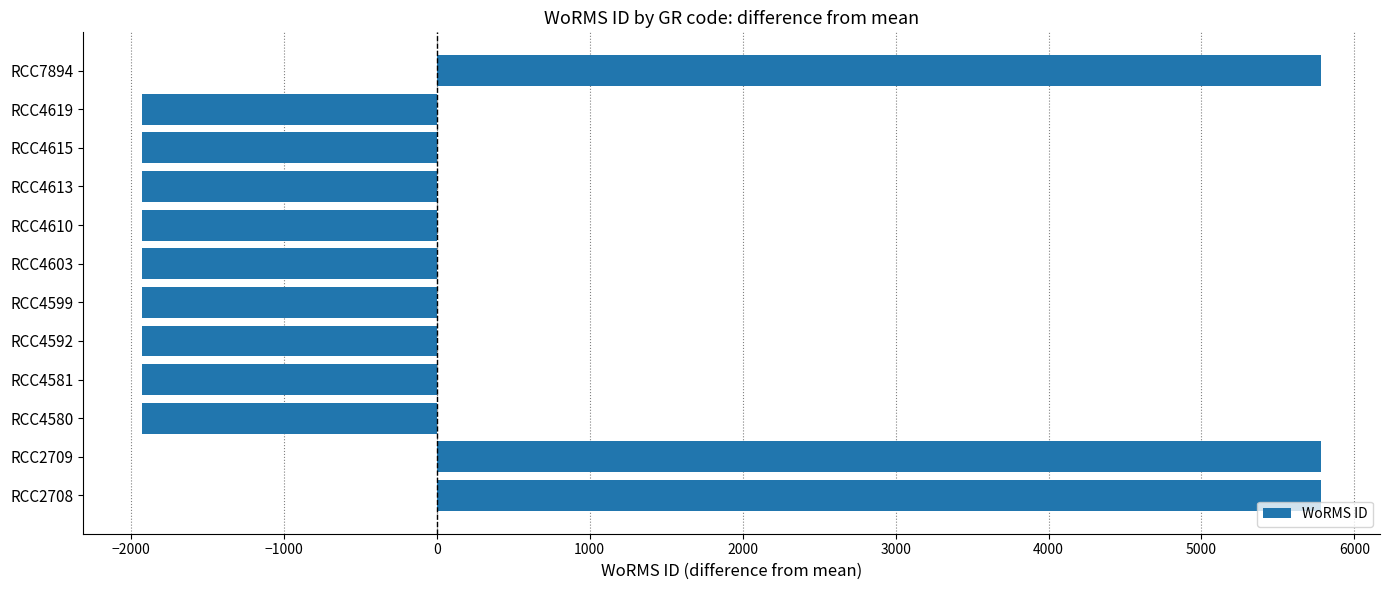

What is the difference between the maximum and minimum values?

7709.0